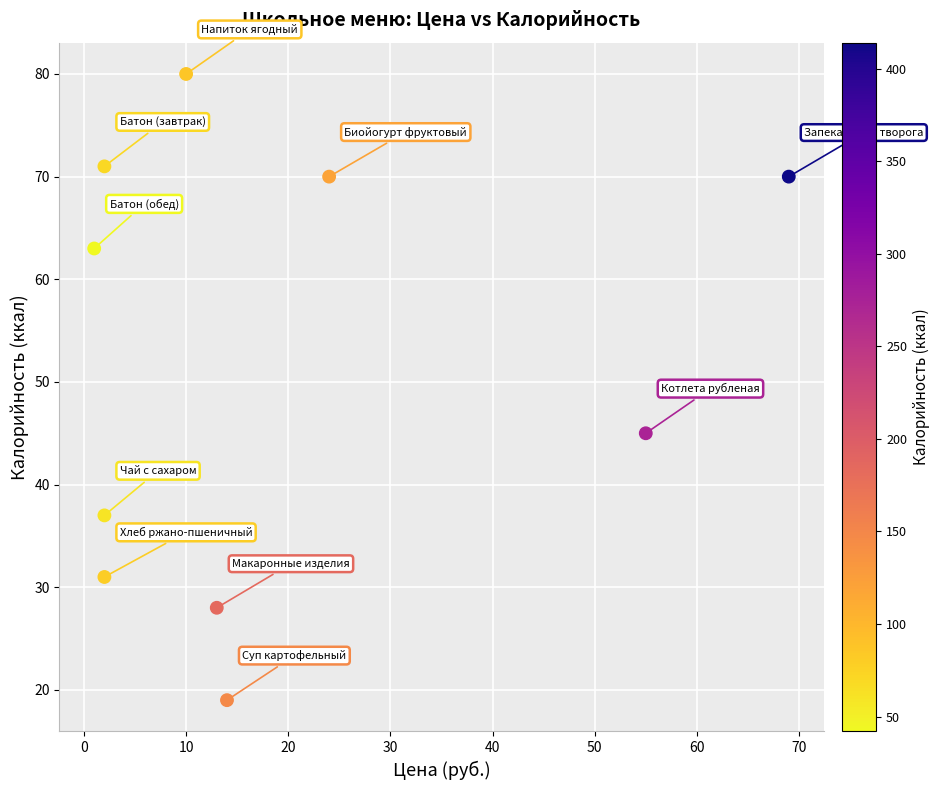

What is the average X value?

19